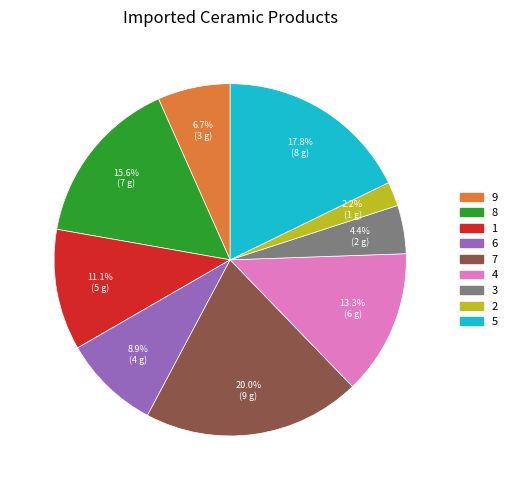

To the nearest percent, what is the difference between the 9 and 8 slice percentages?

9%